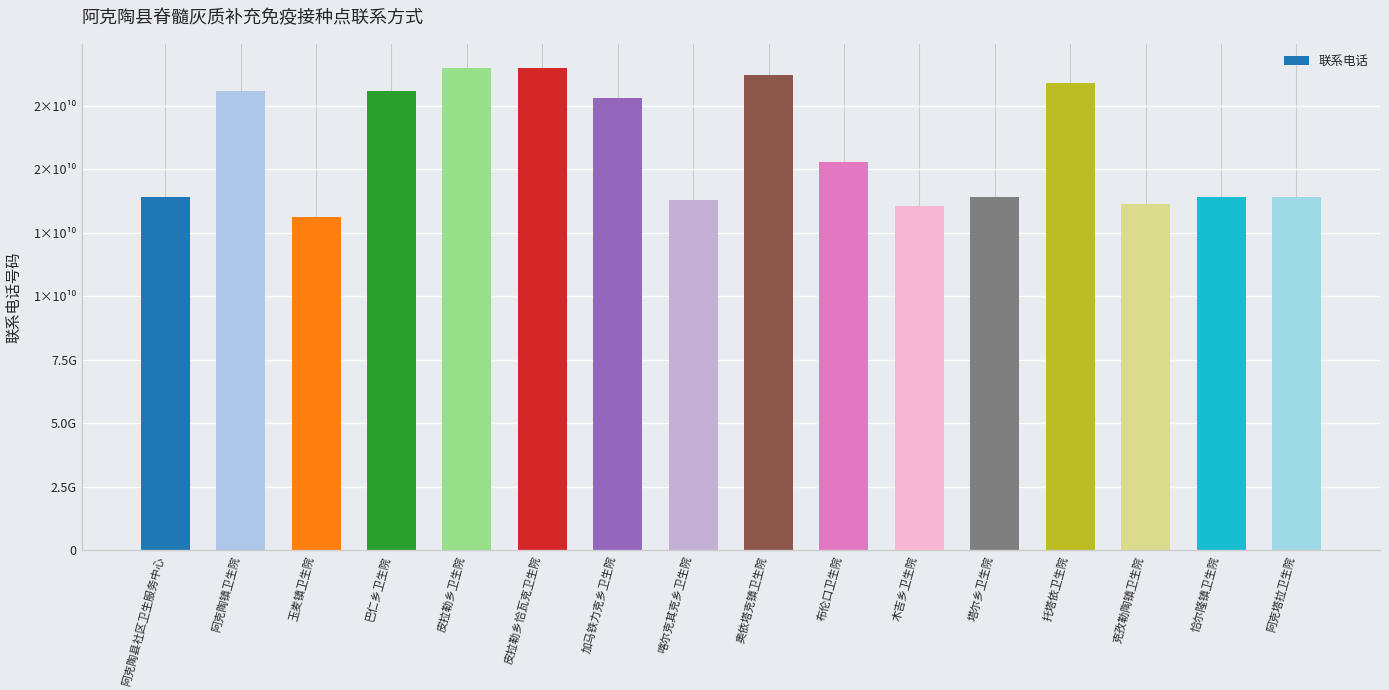

Which label corresponds to the largest value in the chart?

皮拉勒乡恰瓦克卫生院